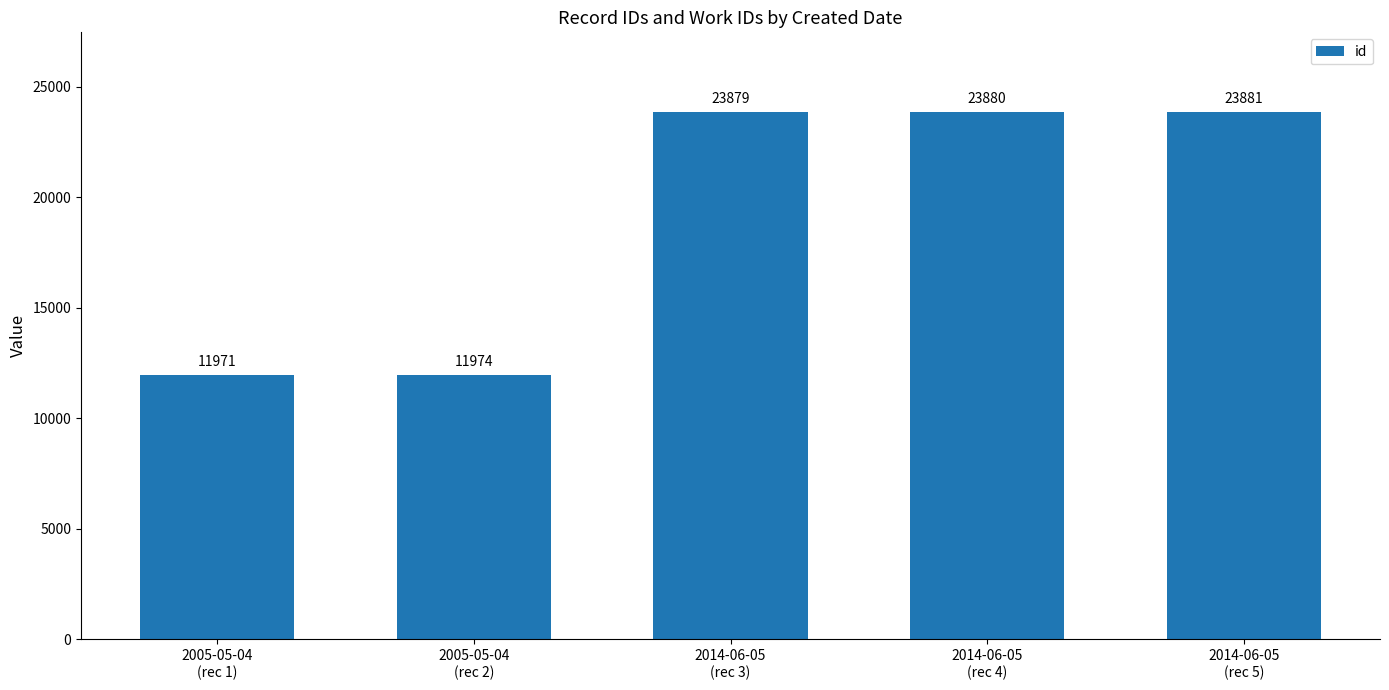

What is the change in value from 2005-05-04
(rec 2) to 2014-06-05
(rec 4)?

+11906